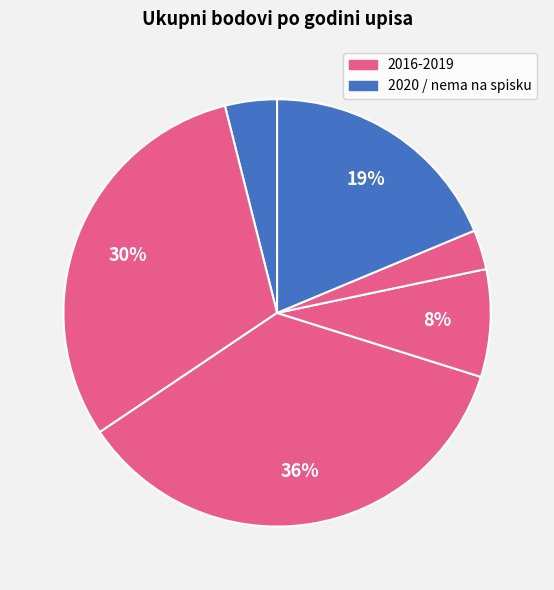

How many slices are in this pie chart?

6